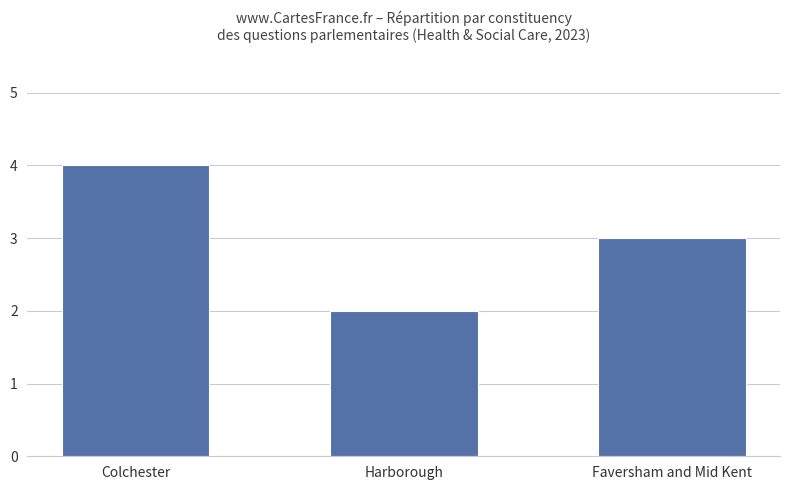

How many distinct data groups are displayed?

1